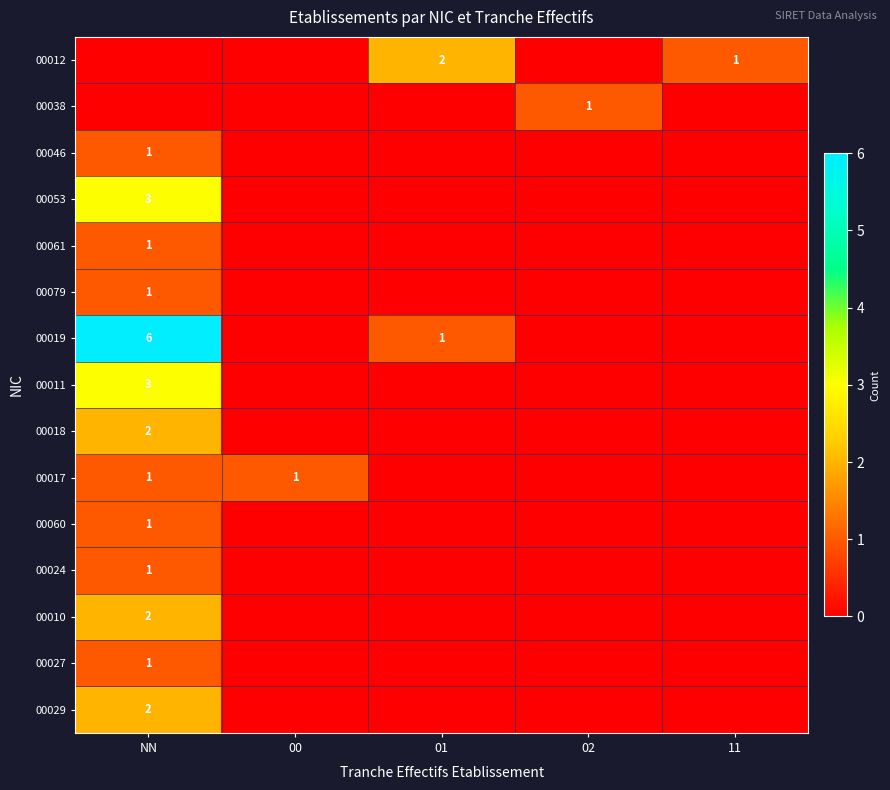

True or false: 00060 has a value of 1 at NN.

True